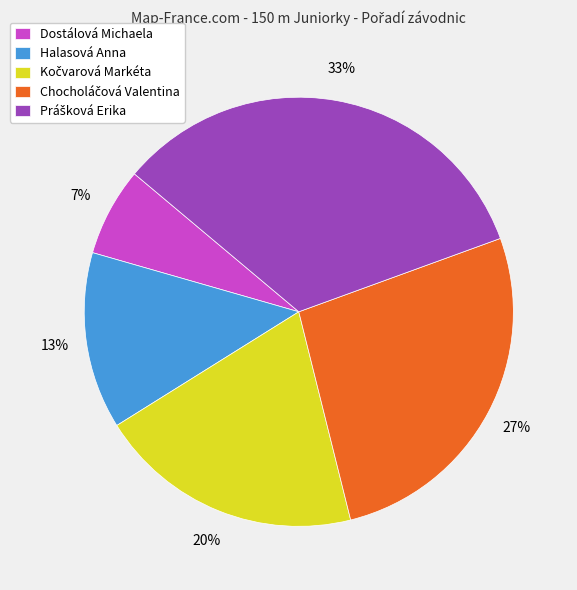

True or false: Dostálová Michaela accounts for 7% of the total.

True